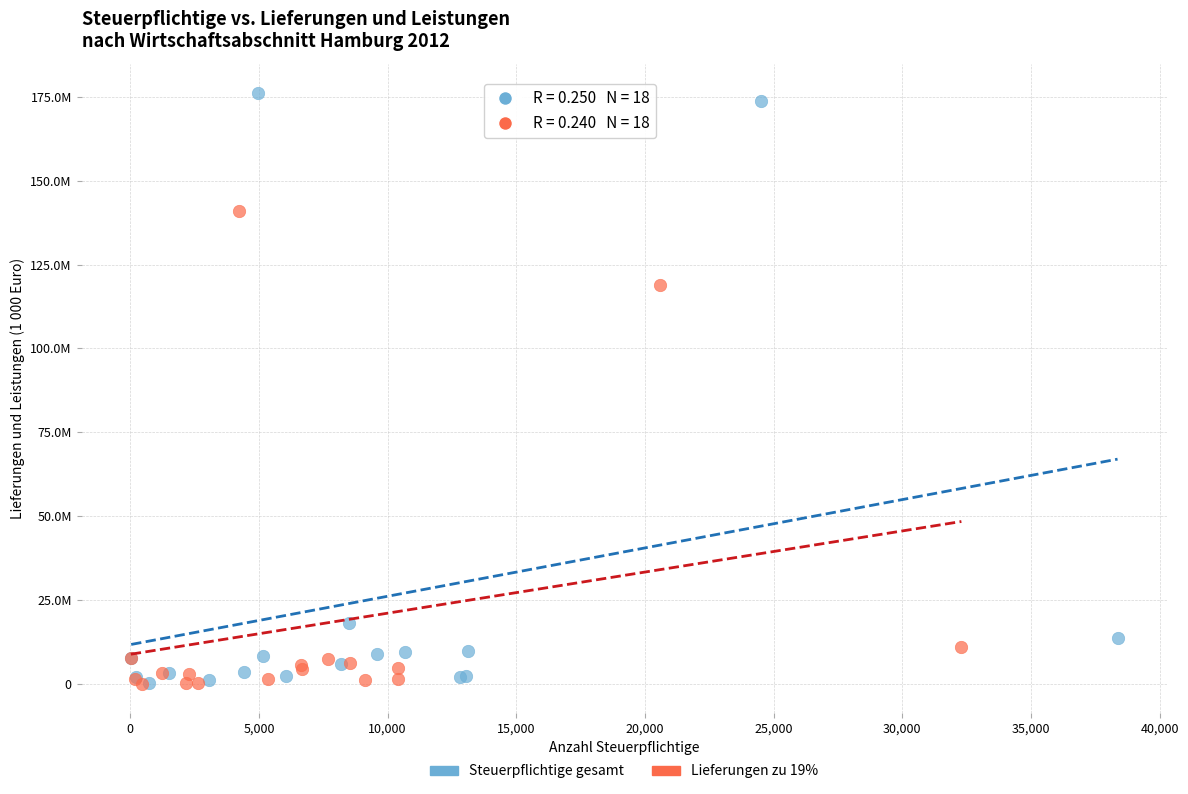

What are all the series names shown in the legend?

Steuerpflichtige gesamt, Lieferungen zu 19%